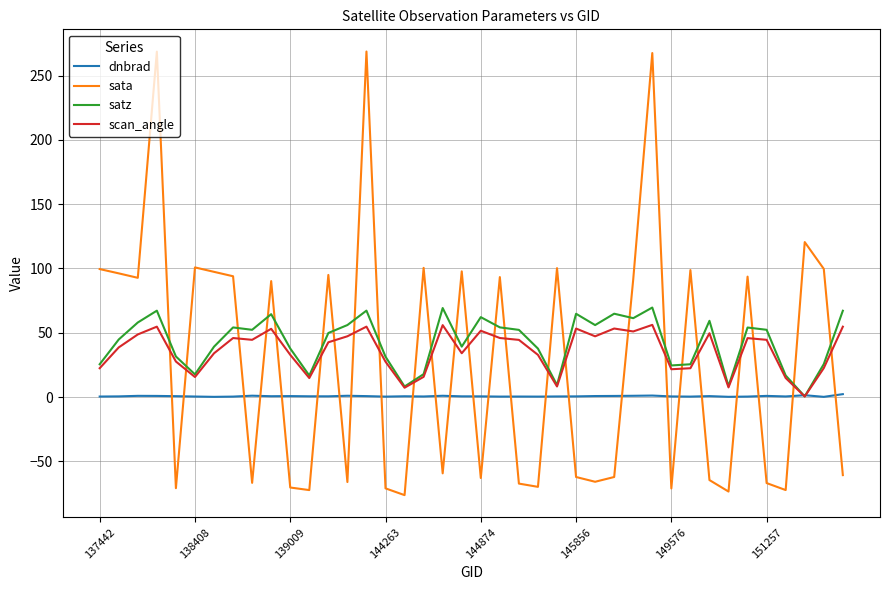

True or false: satz and sata cross at least once.

True